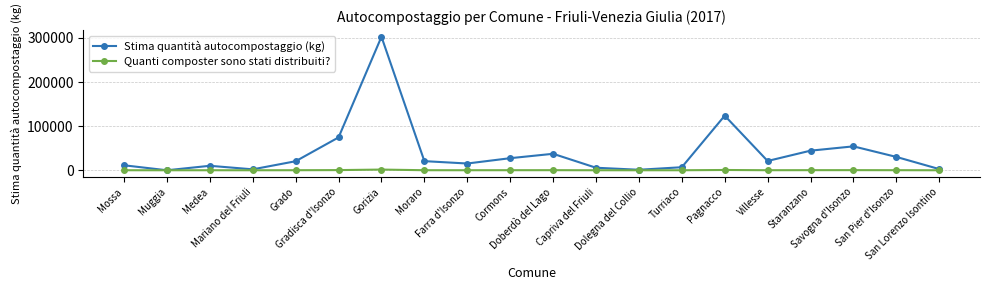

True or false: Quanti composter sono stati distribuiti? has more than 1 points higher than both neighbors.

True